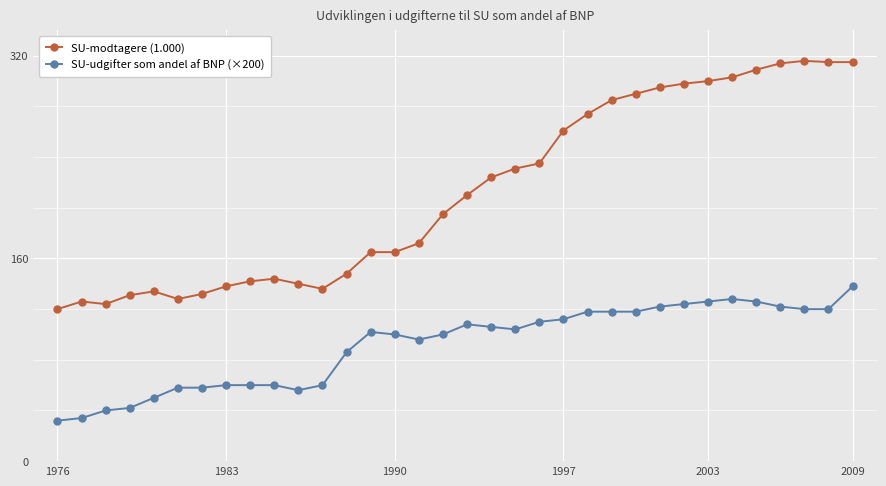

What are all the series names shown in the legend?

SU-modtagere (1.000), SU-udgifter som andel af BNP (×200)